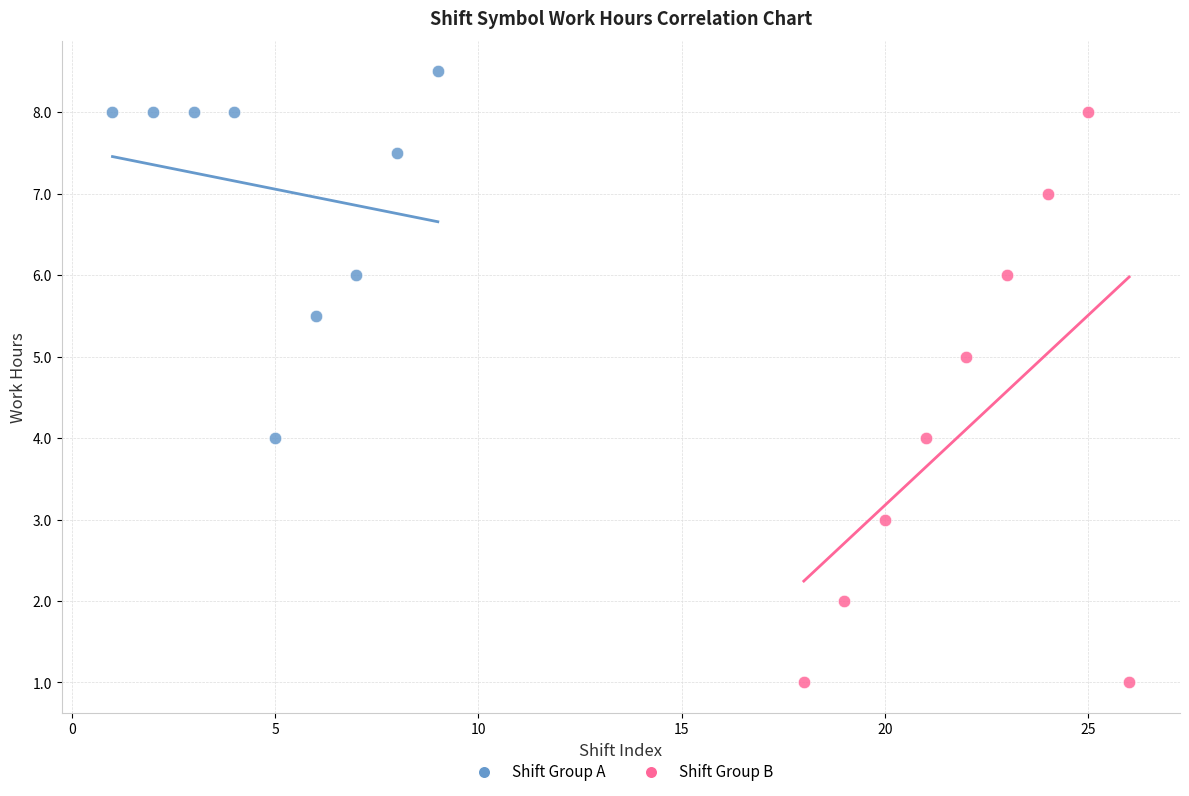

Which series contains the lowest Y value?

Shift Group B